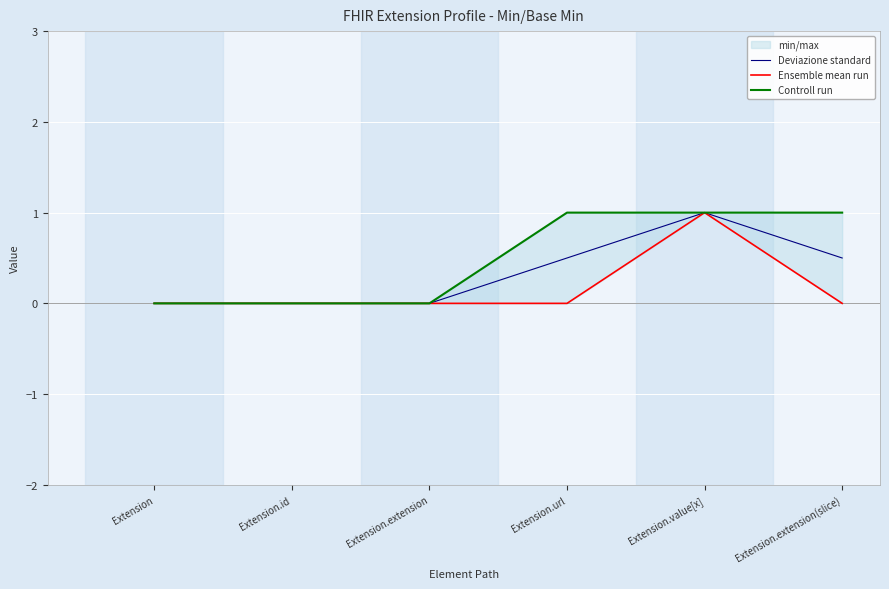

Which series has the largest total across all categories?

Controll run